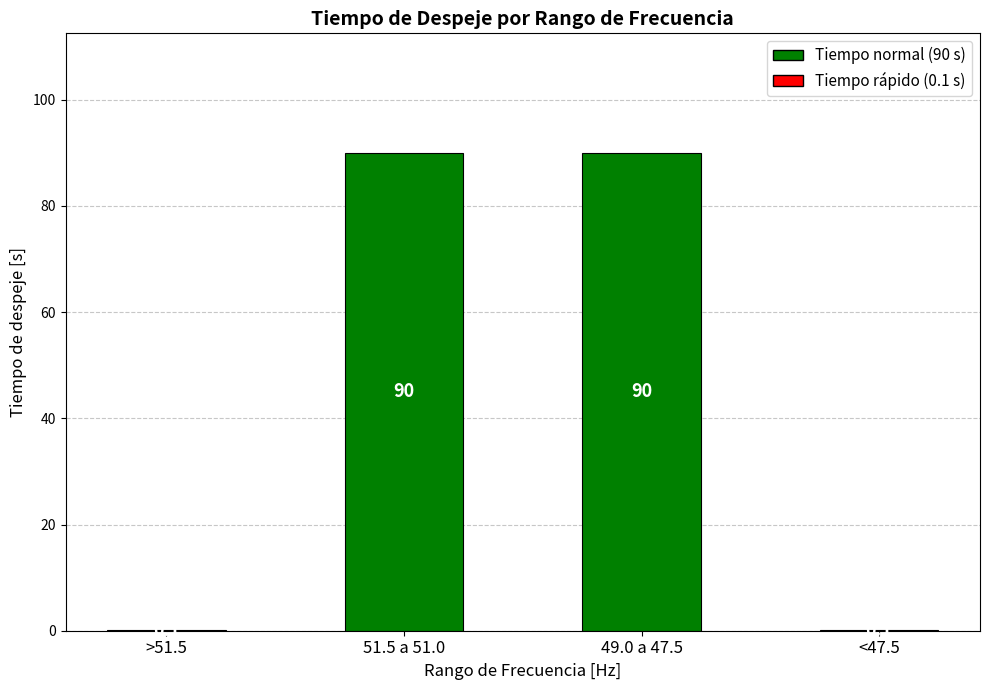

How many categories are shown in the chart?

4